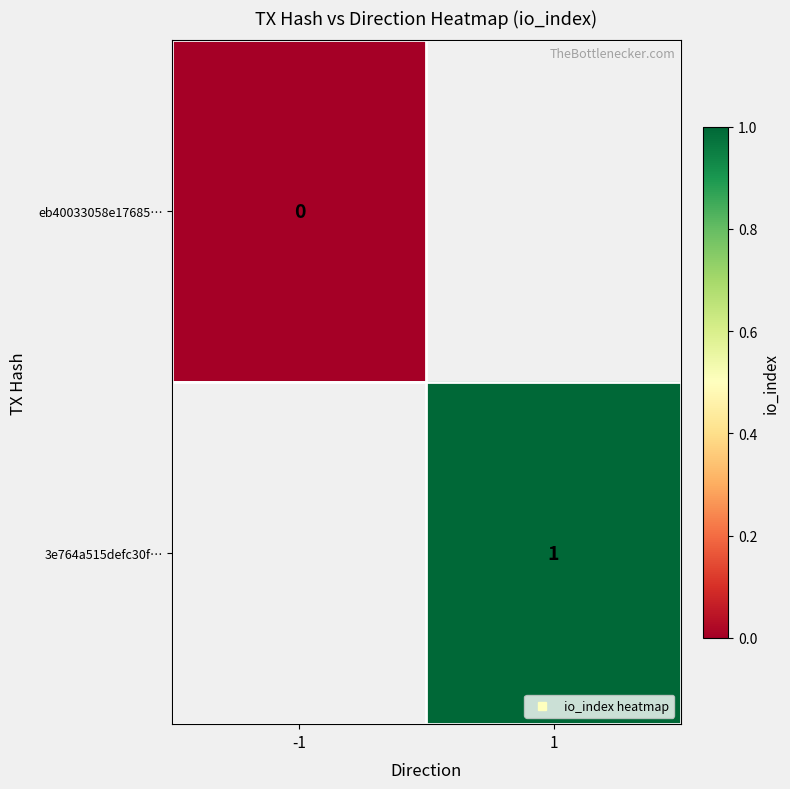

At which label does 3e764a515defc30f… reach its minimum?

-1